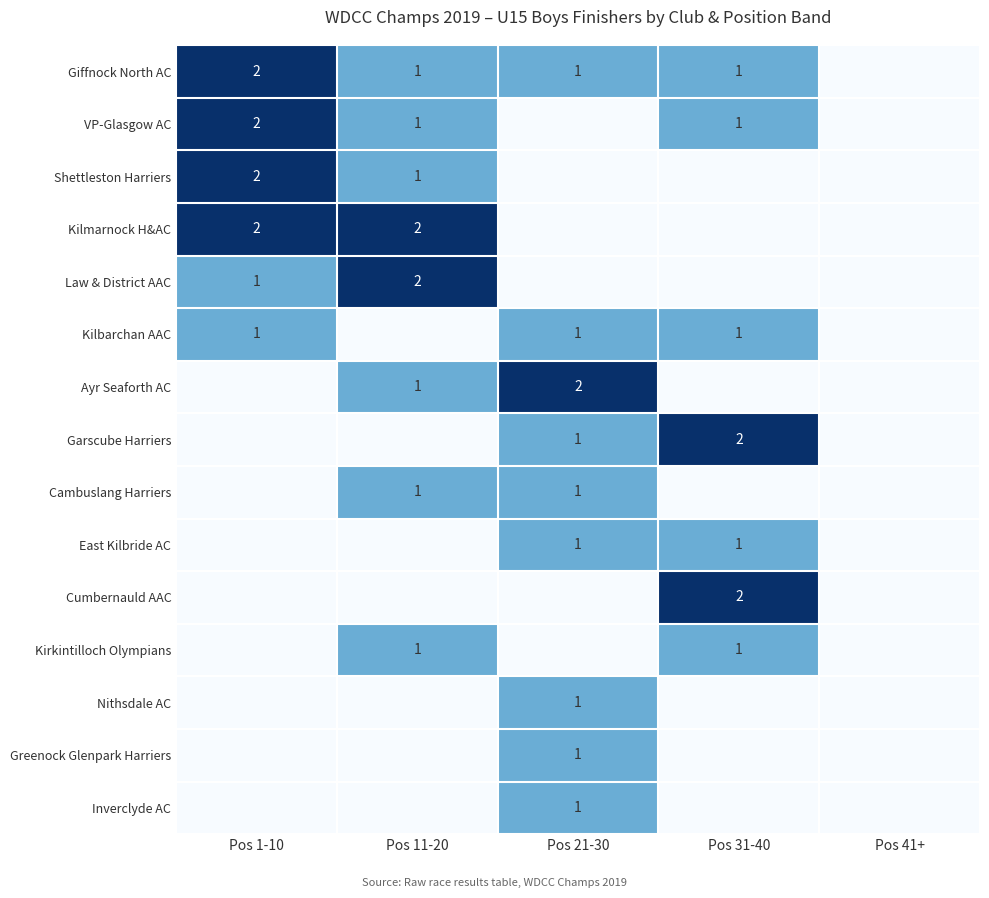

The value of Nithsdale AC at Pos 21-30 is 1. True or false?

True